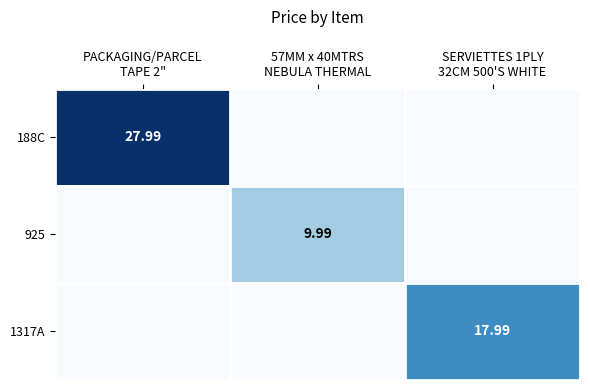

Is it true that 188C equals 10.9 at 57MM x 40MTRS NEBULA THERMAL?

False